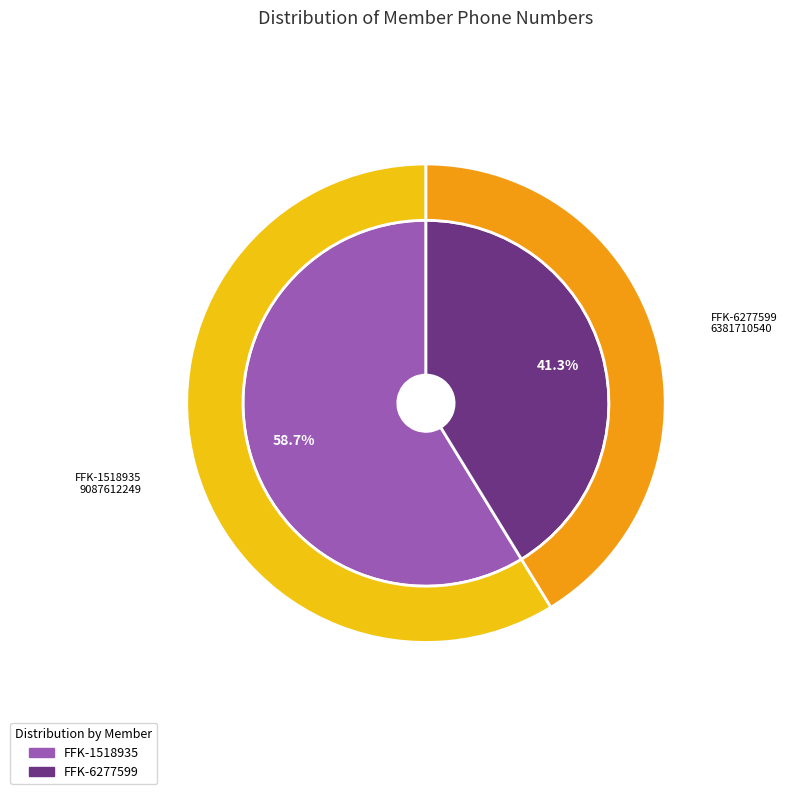

Which slice is the largest?

FFK-1518935